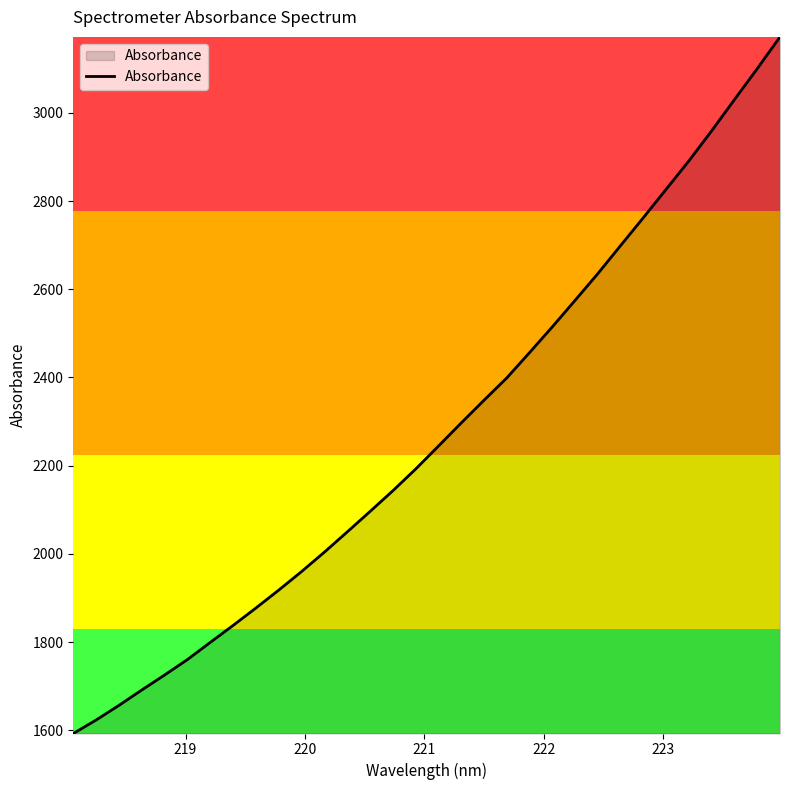

What is the smallest value displayed?

1593.0